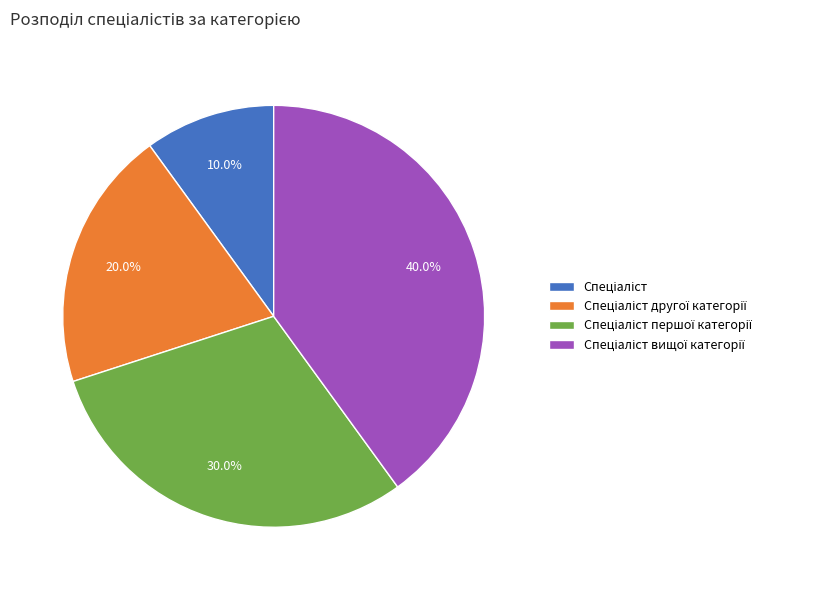

Is there any slice that represents more than half of the pie?

No